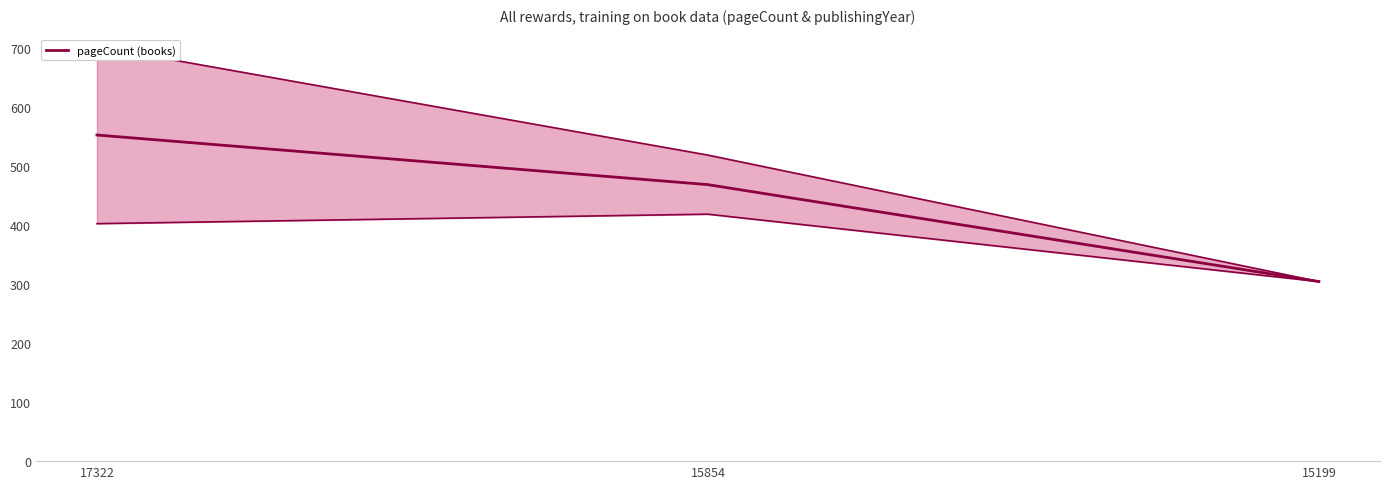

What is the change in value from 17322 to 15199?

-248